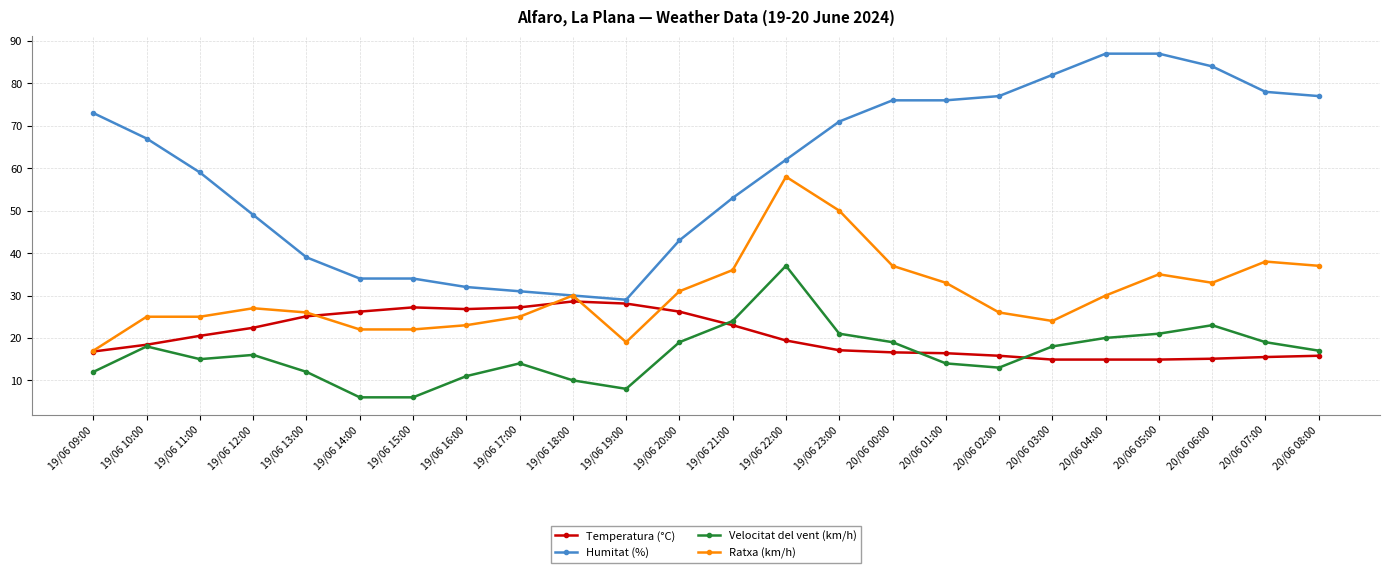

List the series in order of their peak value, lowest first.

Temperatura (°C), Velocitat del vent (km/h), Ratxa (km/h), Humitat (%)